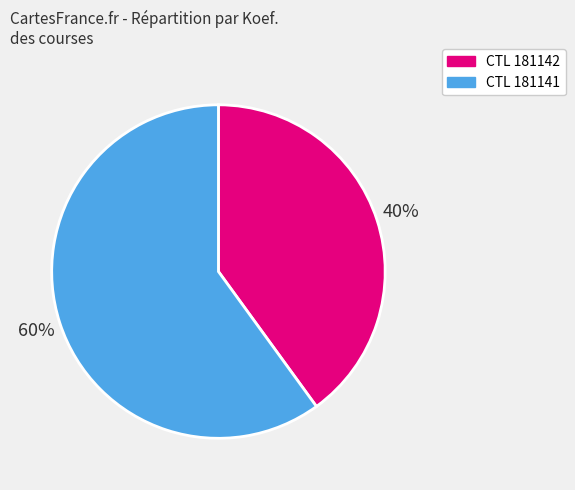

To the nearest percent, what is the difference between the largest and smallest slice percentages?

20%